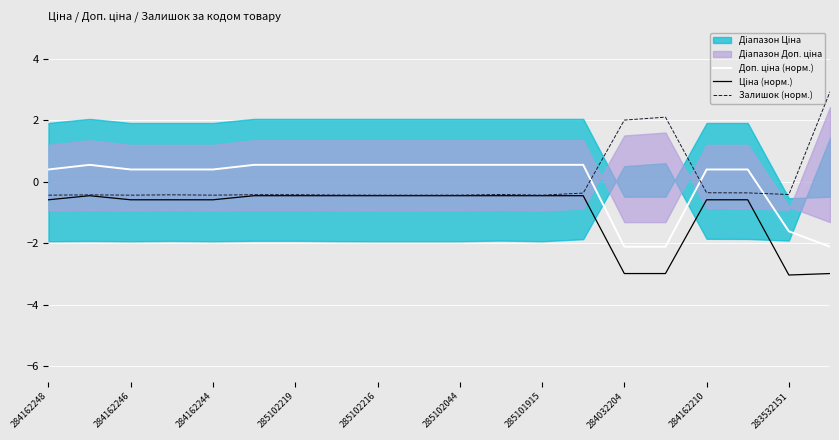

In Залишок (норм.), how many points are lower than both neighbors (excluding endpoints)?

4